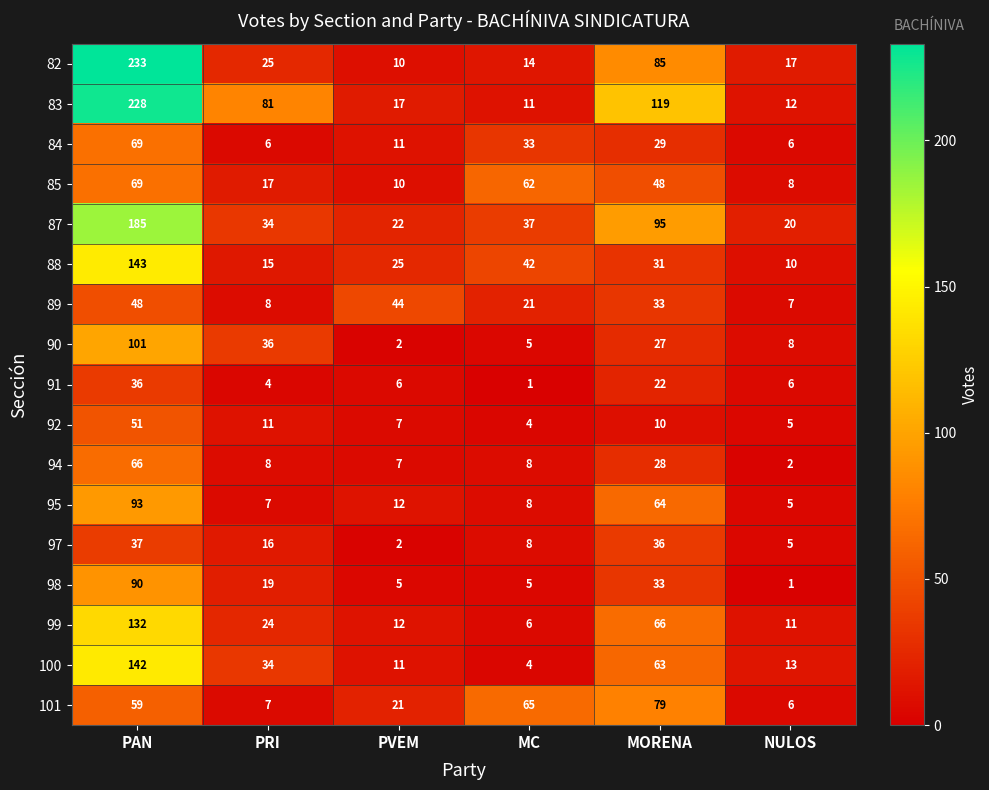

At which label does 95 first exceed 12?

PAN